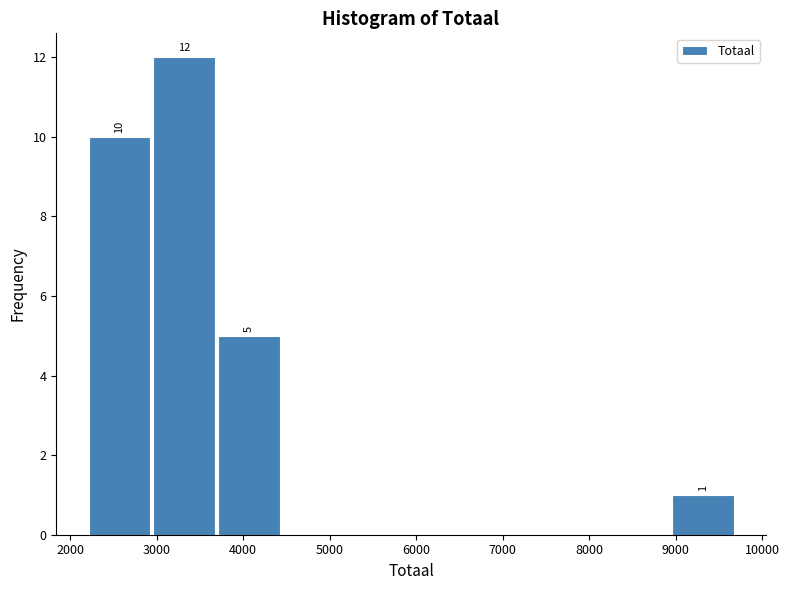

Which range on the x-axis has the tallest bar?

2900 to 3700